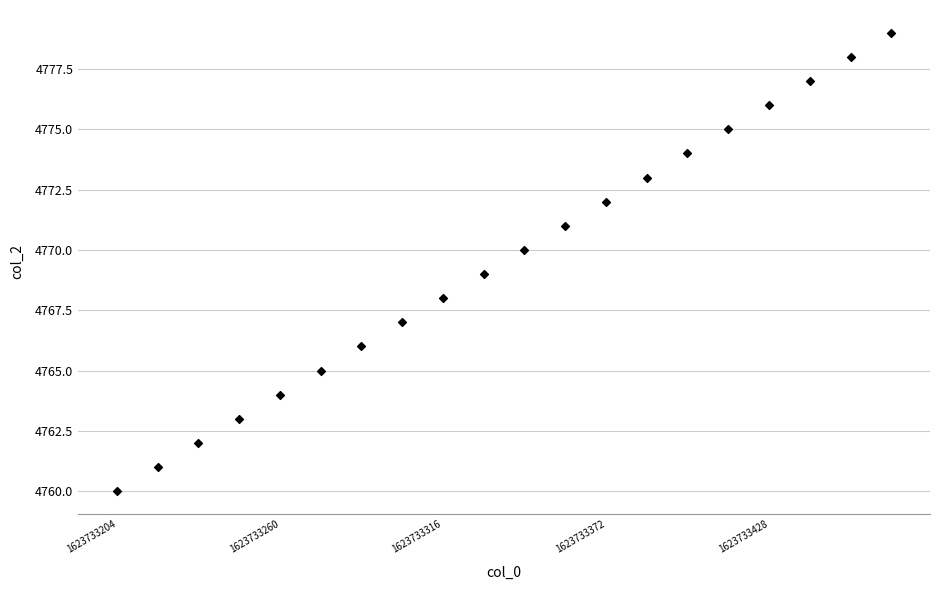

What is the range of Y values (max minus min)?

19